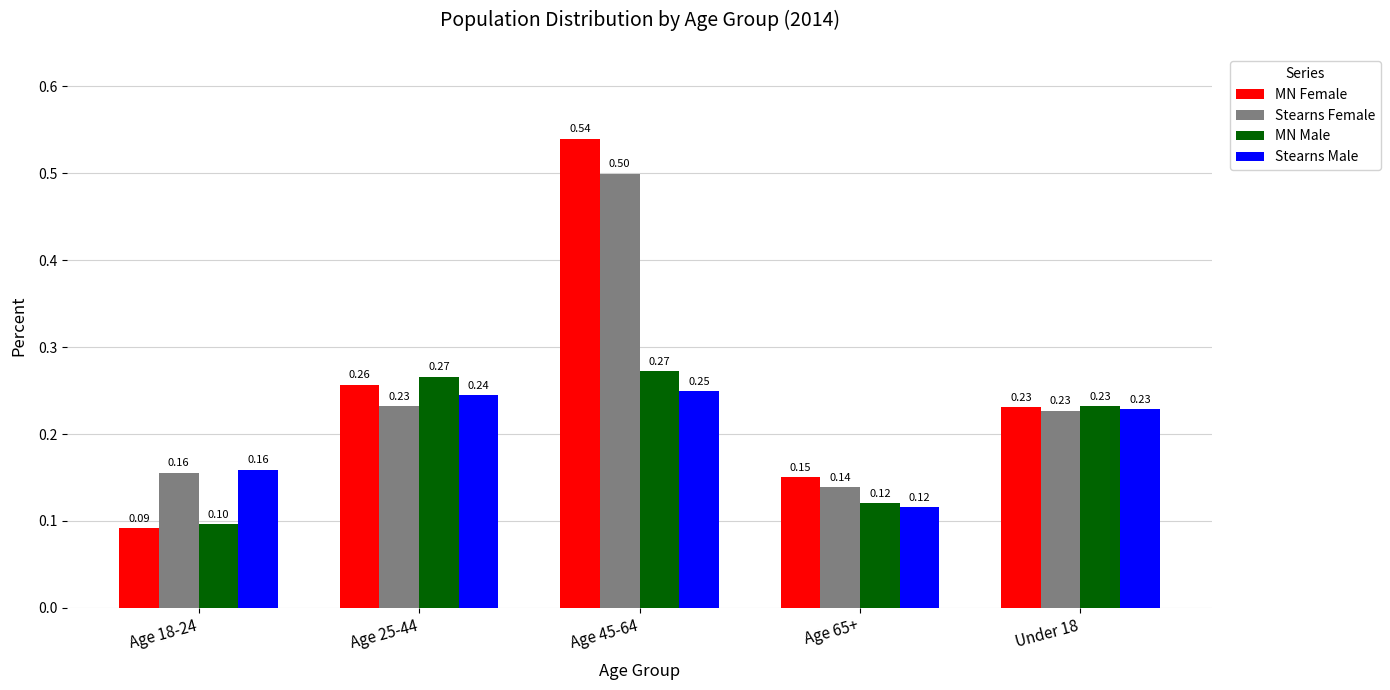

Between Age 25-44 and Age 45-64, which series saw the biggest shift?

MN Female